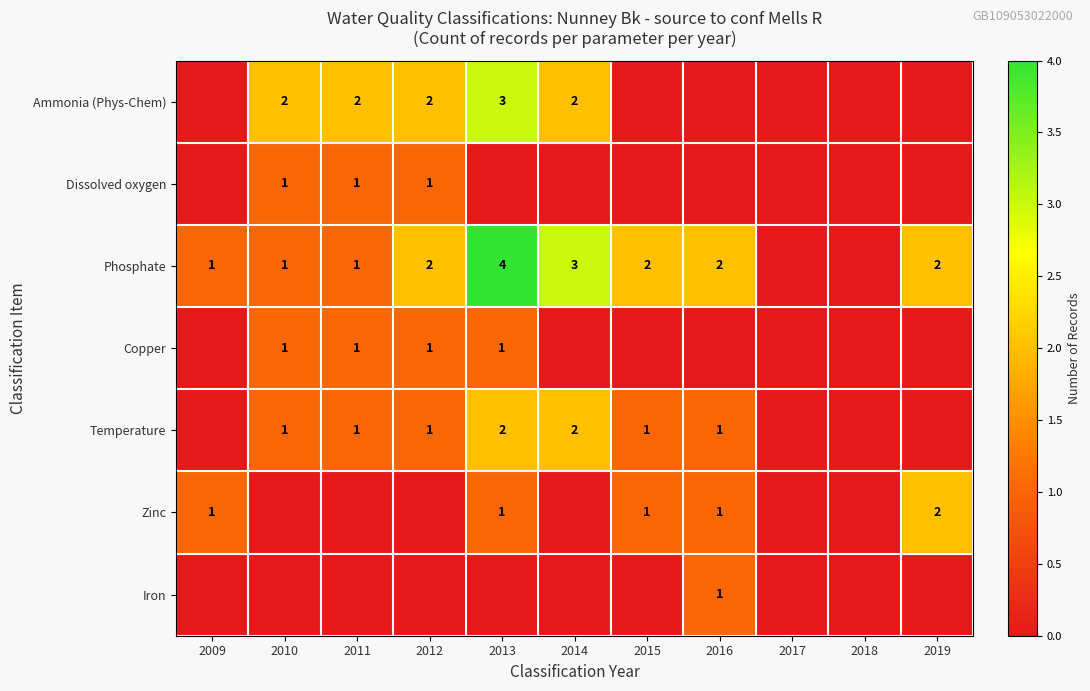

The Iron series shows 1 at 2016. True or false?

True